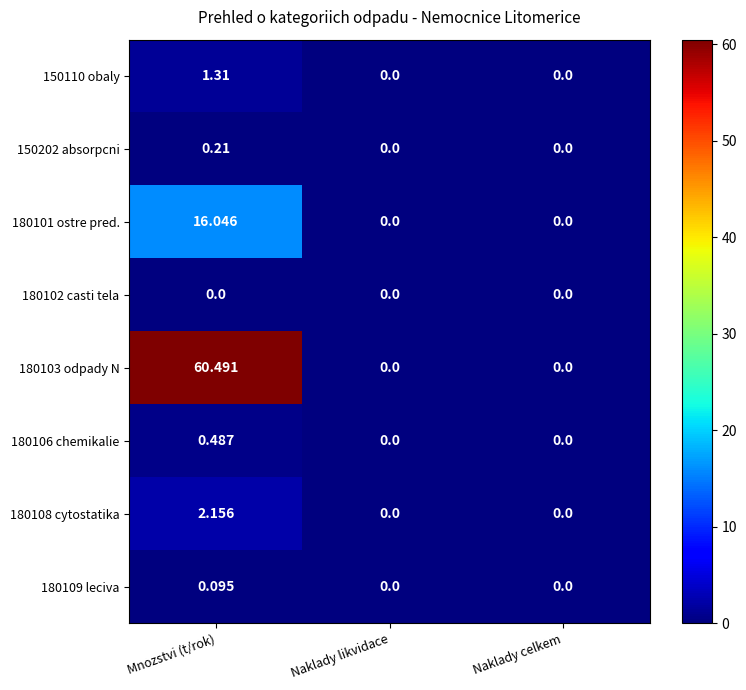

Is the value of 180101 ostre pred. at Naklady likvidace greater than the value of 150110 obaly at Mnozstvi (t/rok)?

No